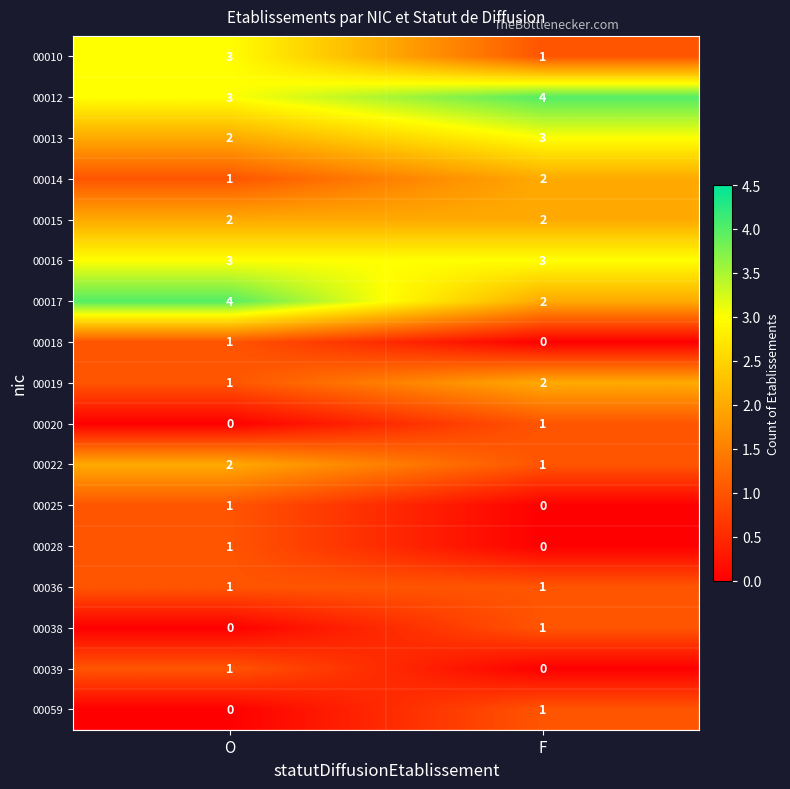

What is the difference between the highest and lowest values at O?

4